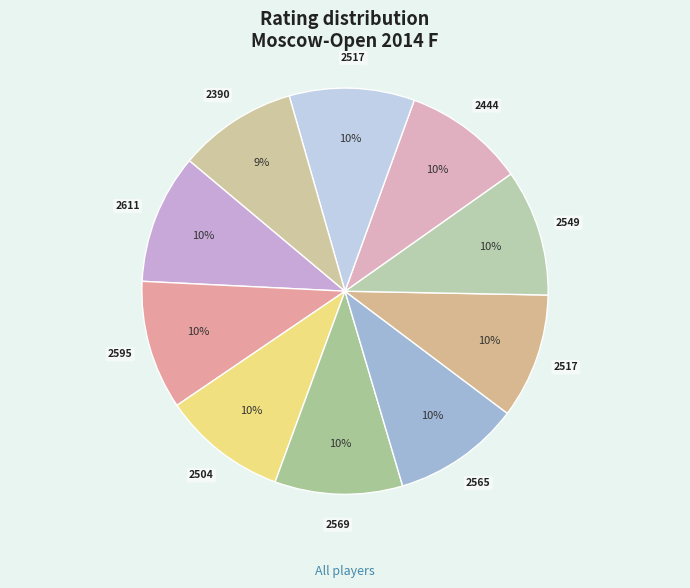

Count the number of slices in the pie.

10